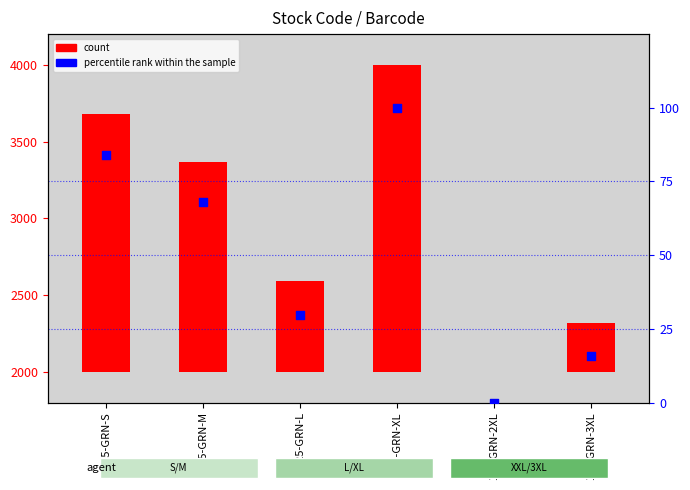

Which series has the largest Y range (max minus min)?

count